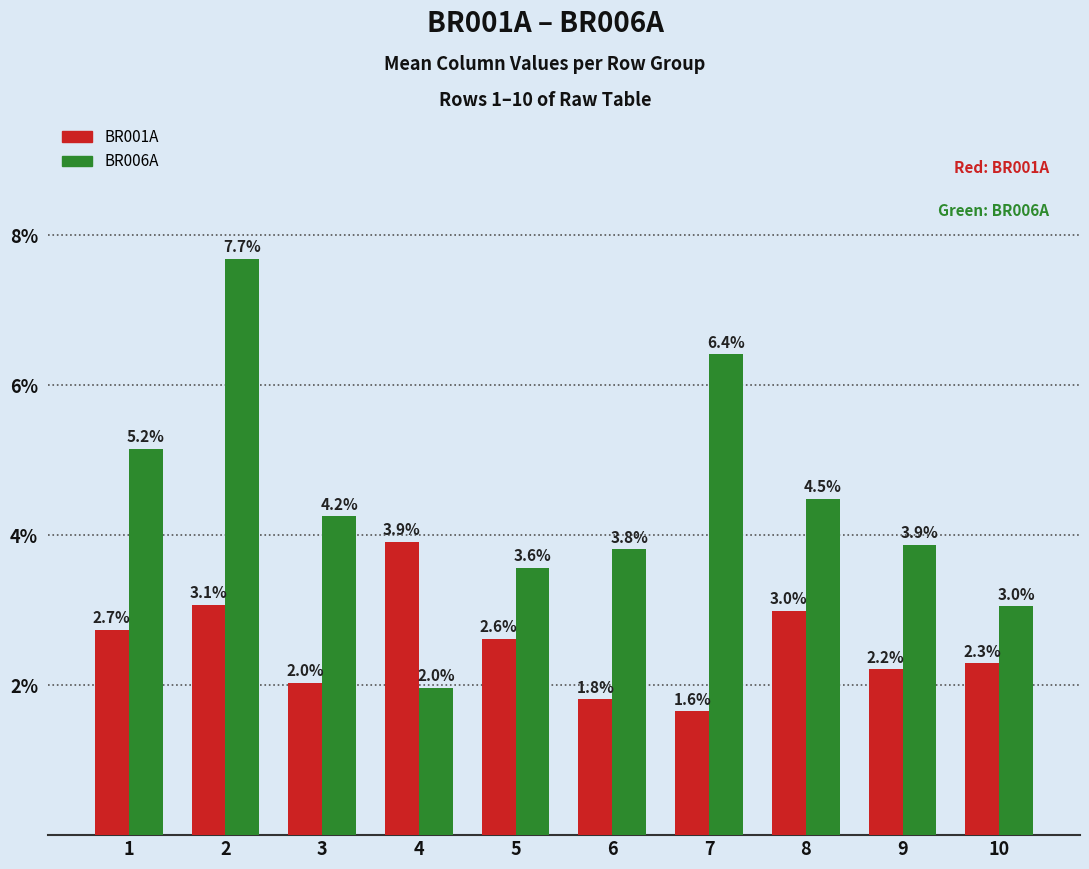

The BR001A series shows 2.0 at 4. True or false?

False